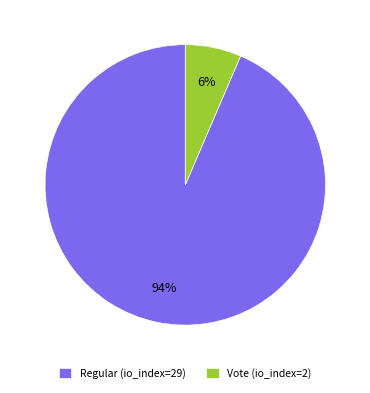

To the nearest percent, what portion does Vote (io_index=2) represent?

6%